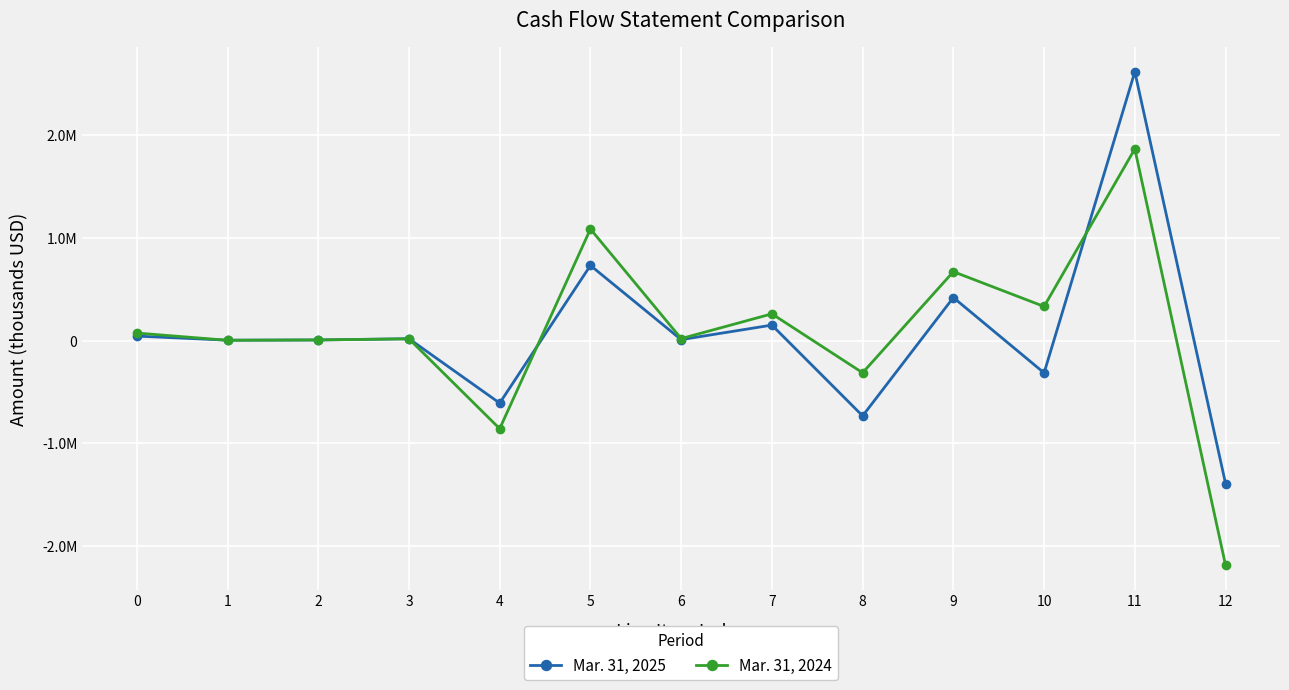

Is this an area chart (filled region under the line)?

No